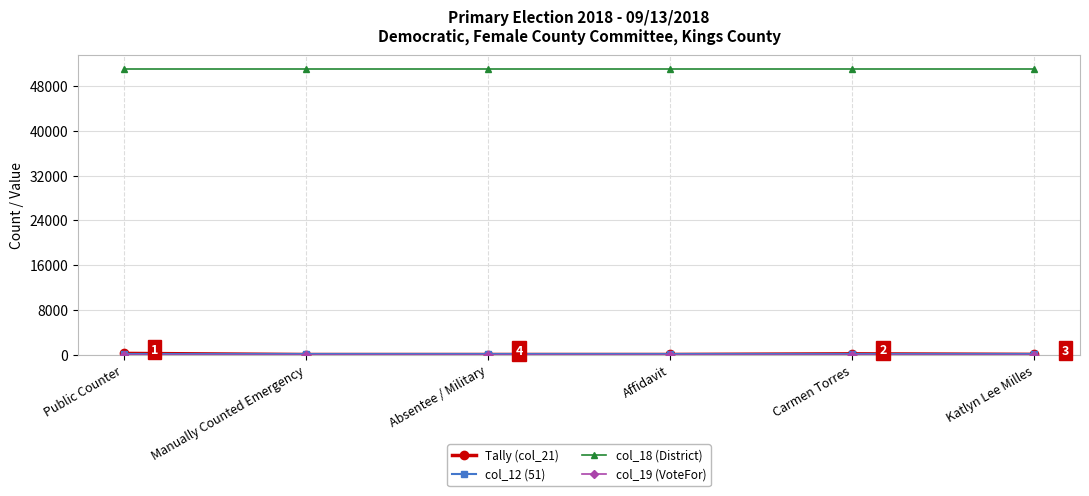

True or false: col_18 (District) has more than 2 points higher than both neighbors.

False